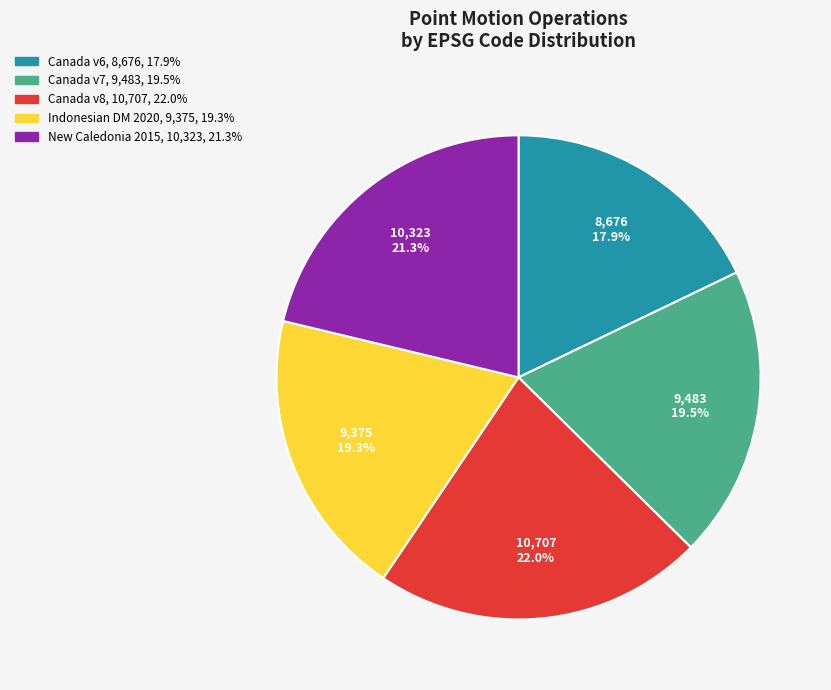

To the nearest percent, what is the difference between the largest and smallest slice percentages?

4%